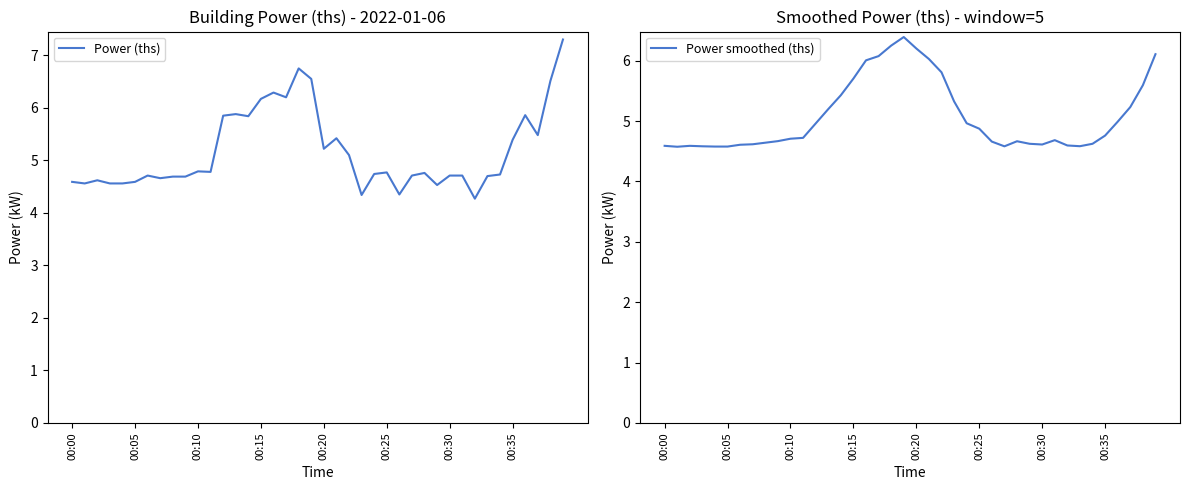

What is the highest value of the Power (ths) series?

7.3